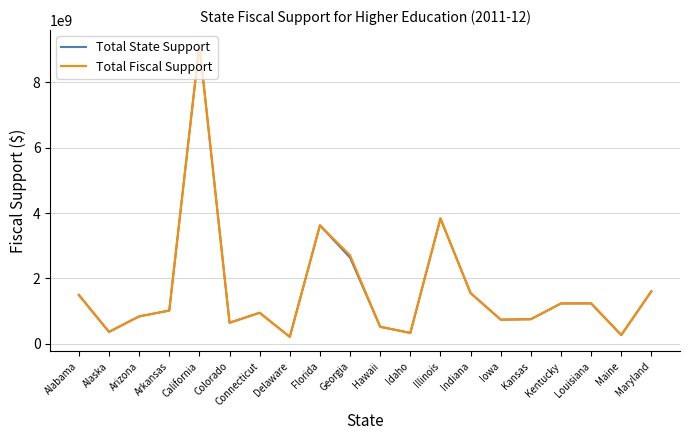

How many interior local valleys does the Total State Support series have?

6